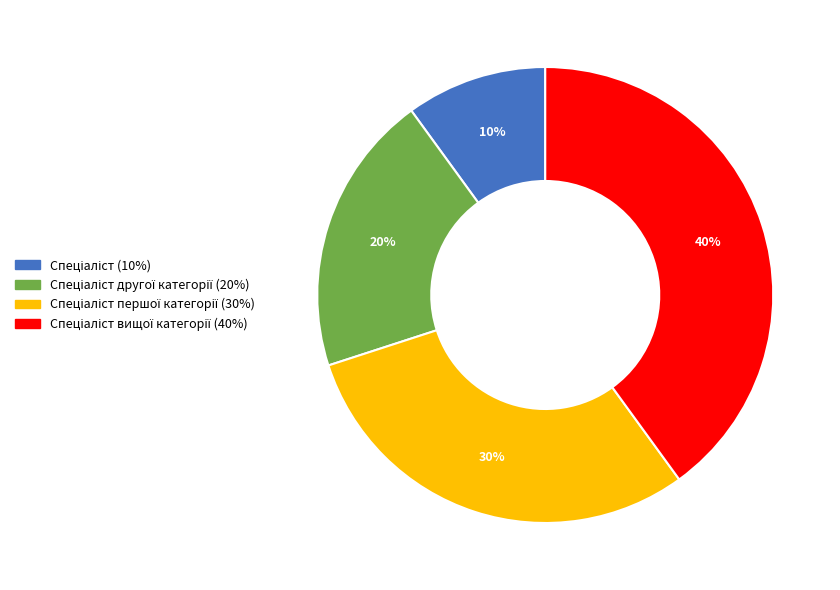

How many segments does this pie chart have?

4